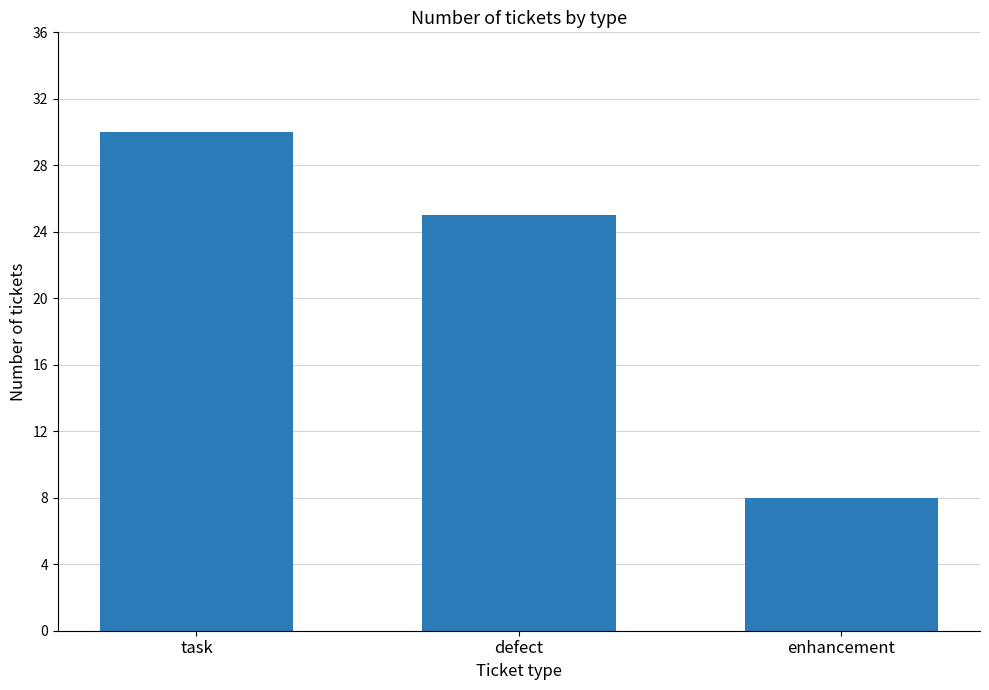

How many values are between 8 and 30?

3